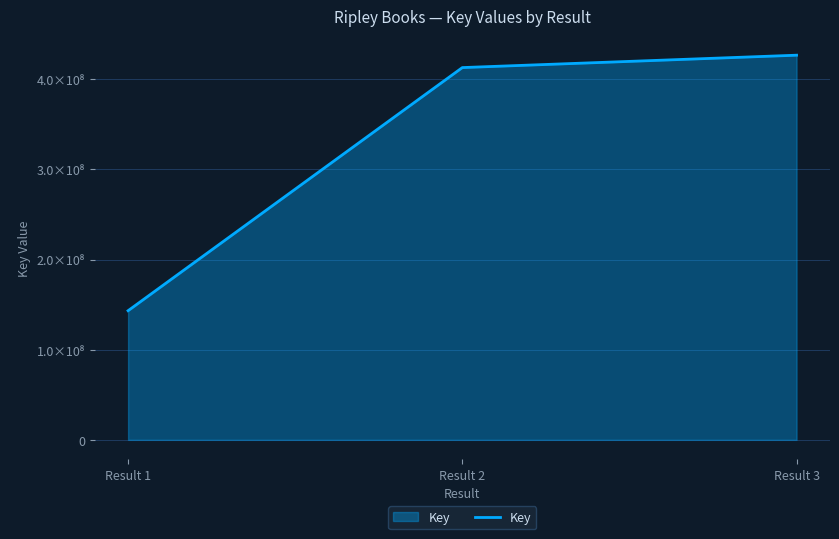

Which has a higher value, Result 2 or Result 3?

Result 3